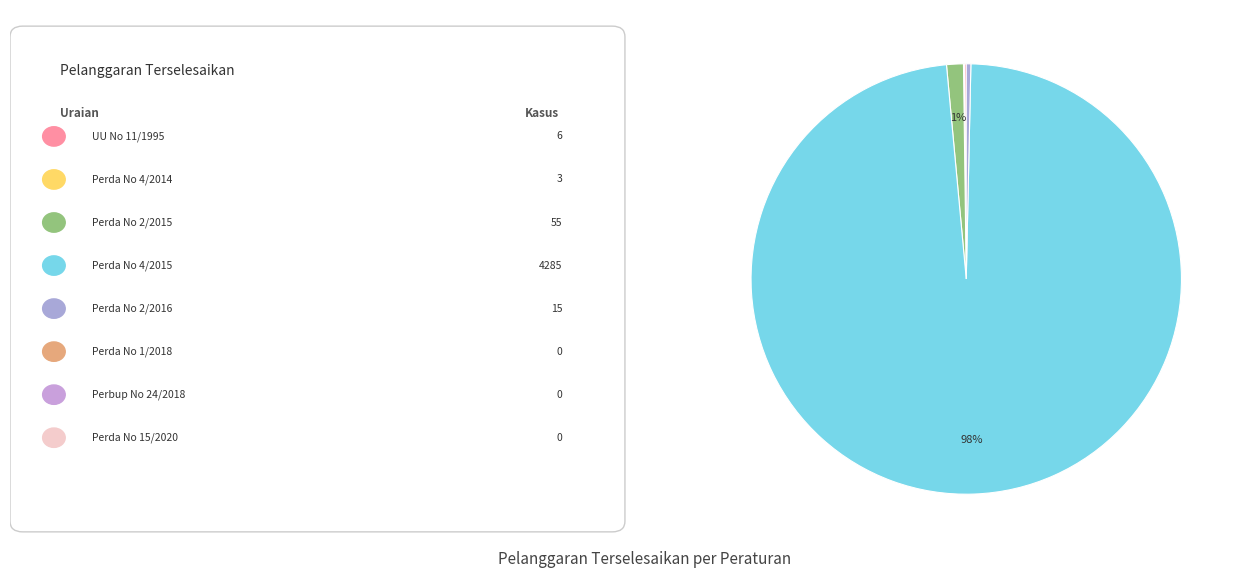

Is there any slice that represents more than half of the pie?

Yes